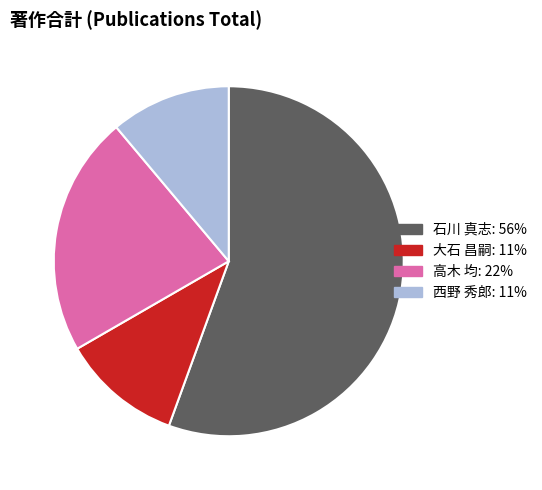

Does any single category account for the majority?

Yes